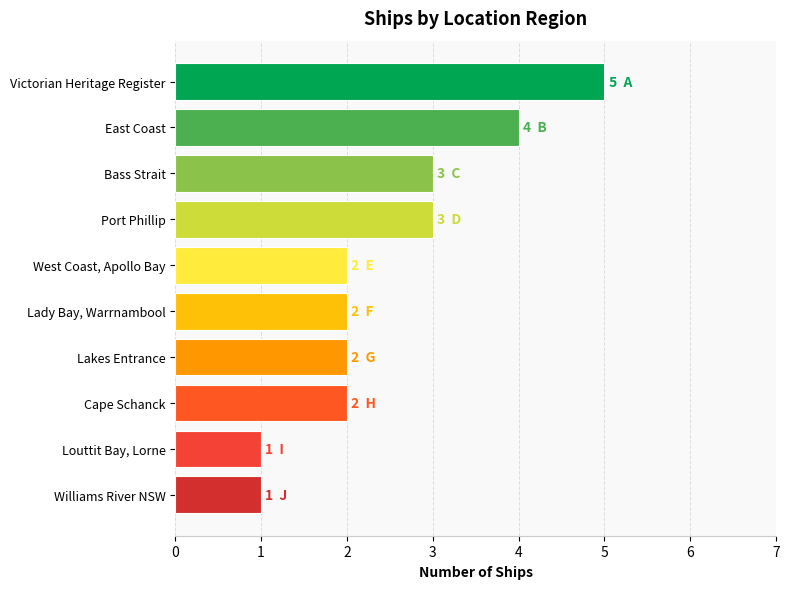

Reading bottom to top, what are all the values shown in this chart?

1	1	2	2	2	2	3	3	4	5